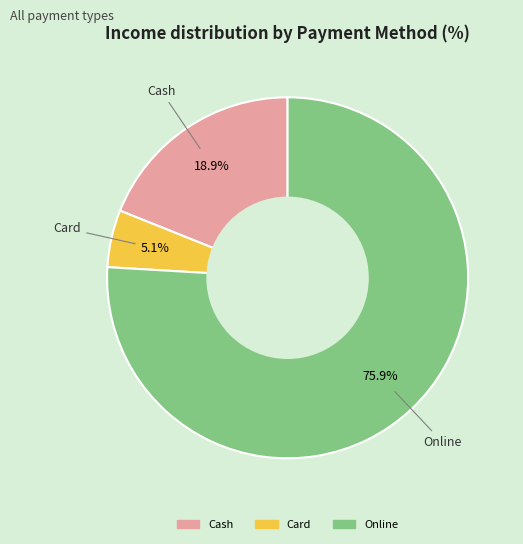

How many segments does this pie chart have?

3